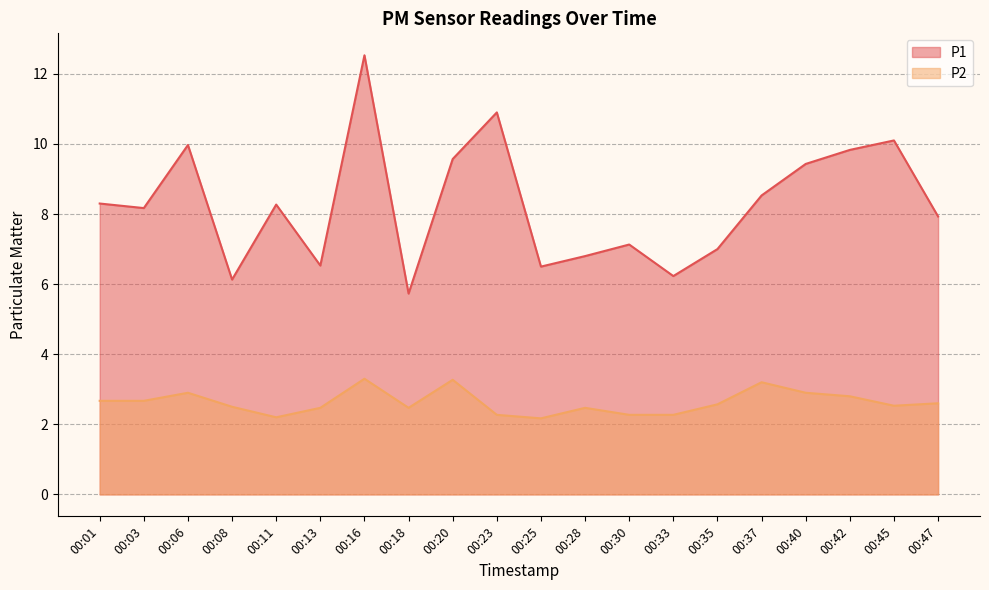

The P1 series shows 6.1 at 00:08. True or false?

True